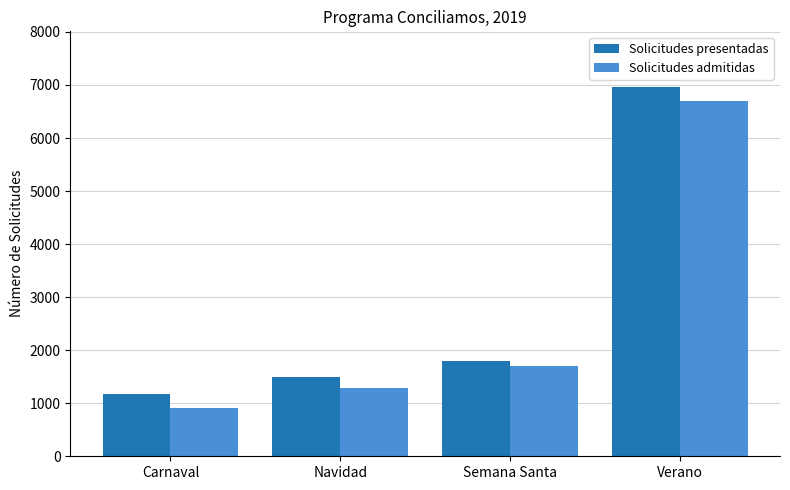

At Carnaval, list the series in order from largest to smallest.

Solicitudes presentadas, Solicitudes admitidas